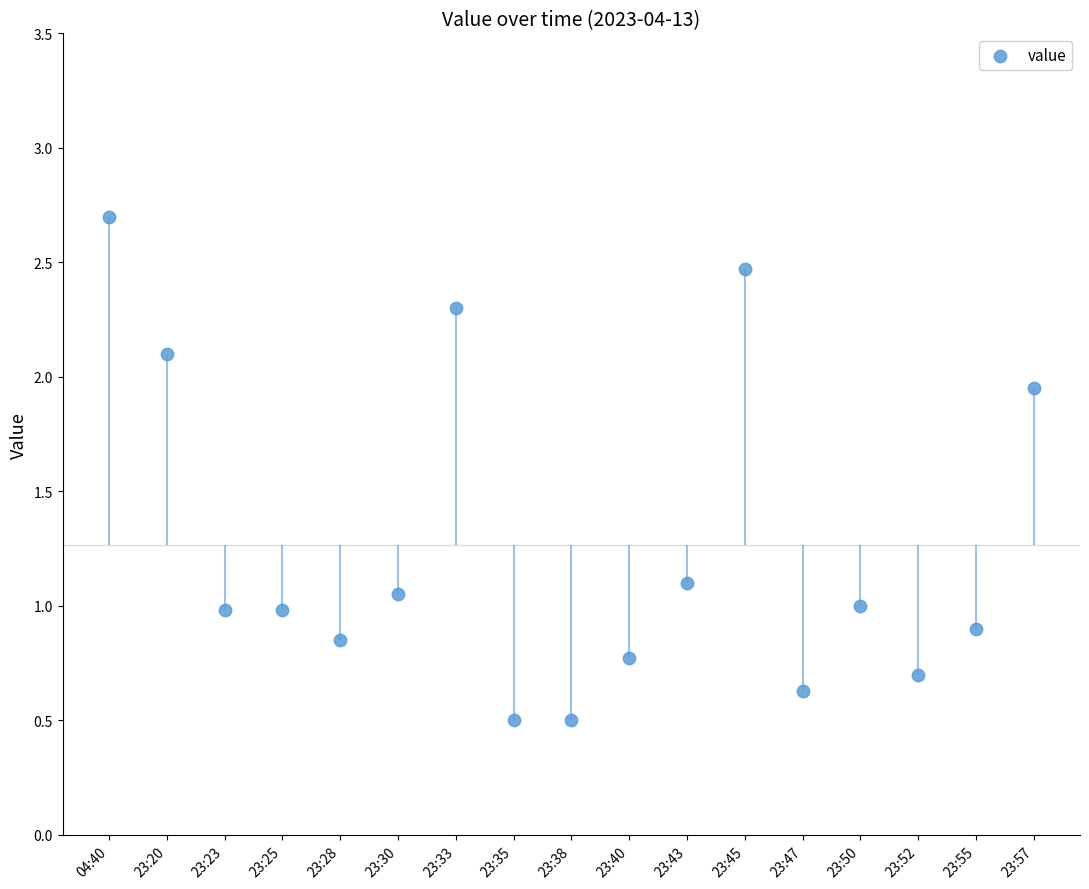

What is the change in value from 04:40 to 23:52?

-2.0